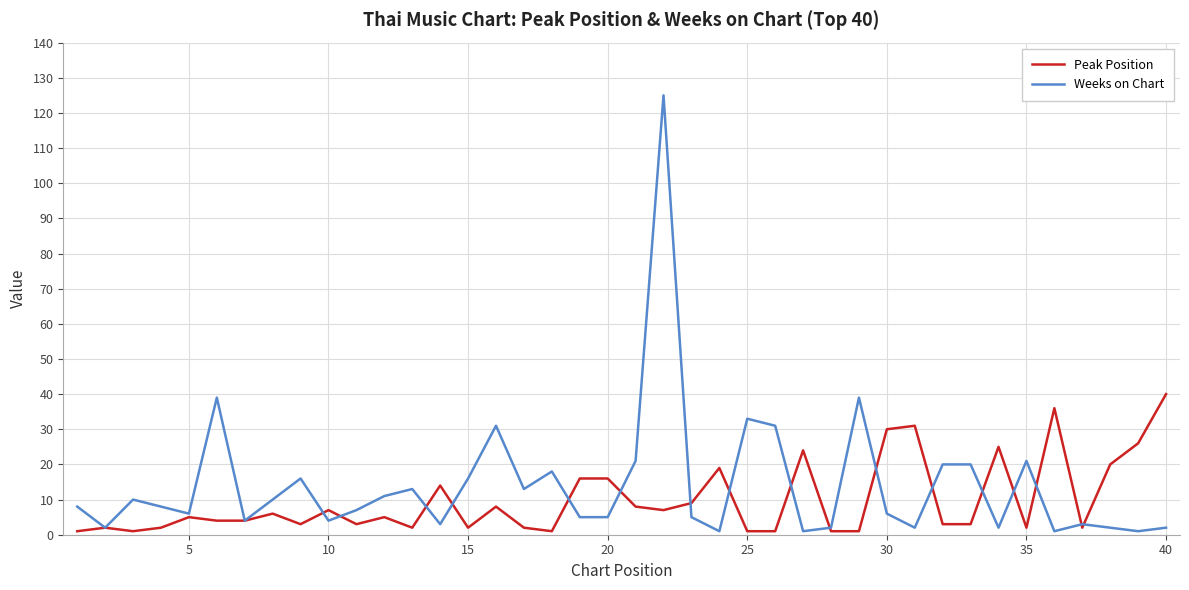

List the series in order of their peak value, lowest first.

Peak Position, Weeks on Chart